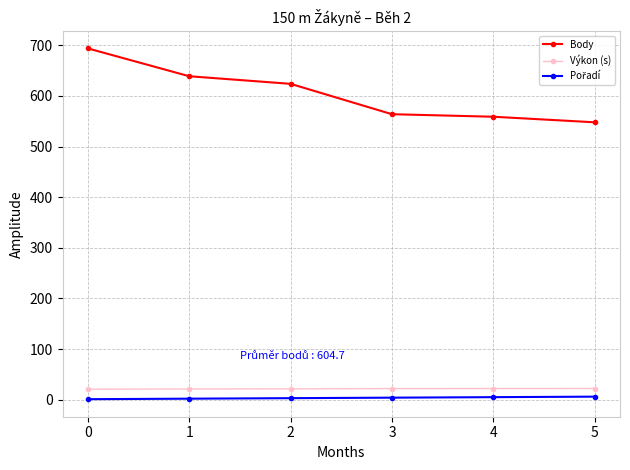

What is the highest value of the Body series?

694.0